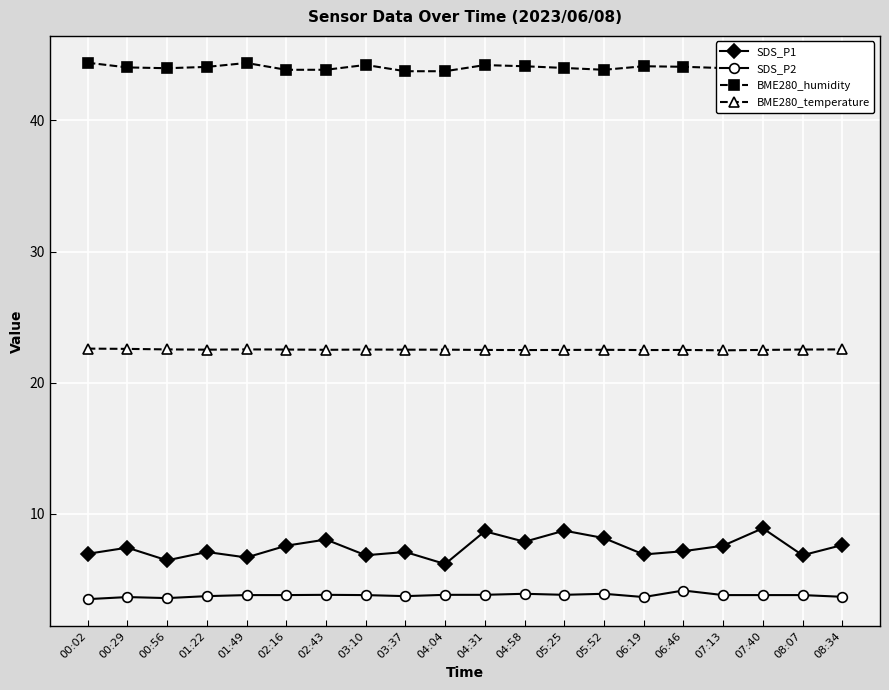

True or false: BME280_temperature and SDS_P1 intersect in this chart.

False